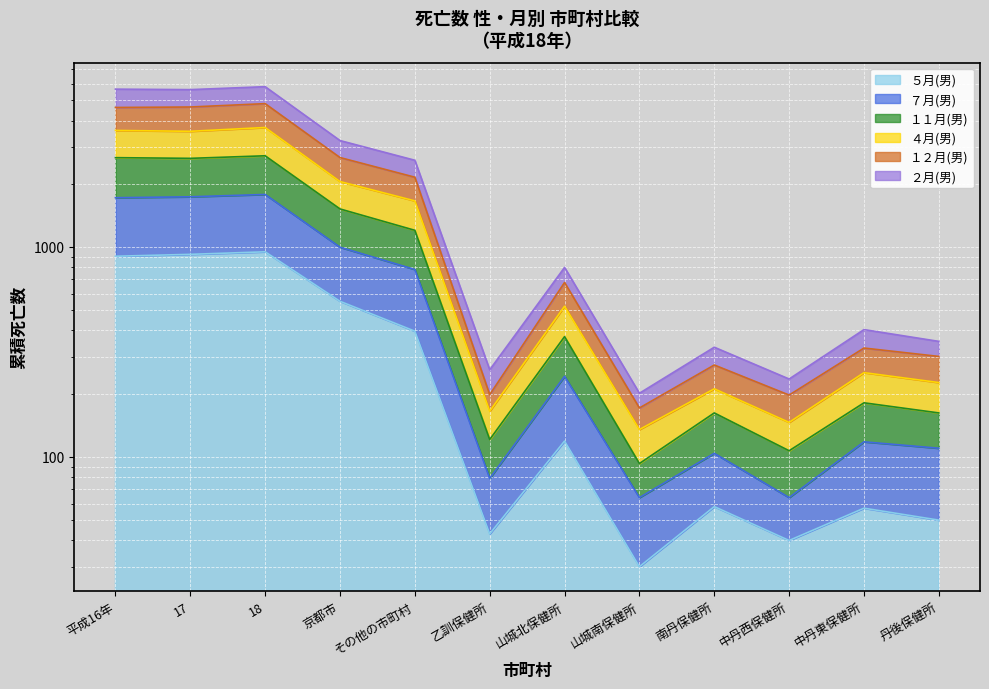

How many lines are shown in the chart?

6